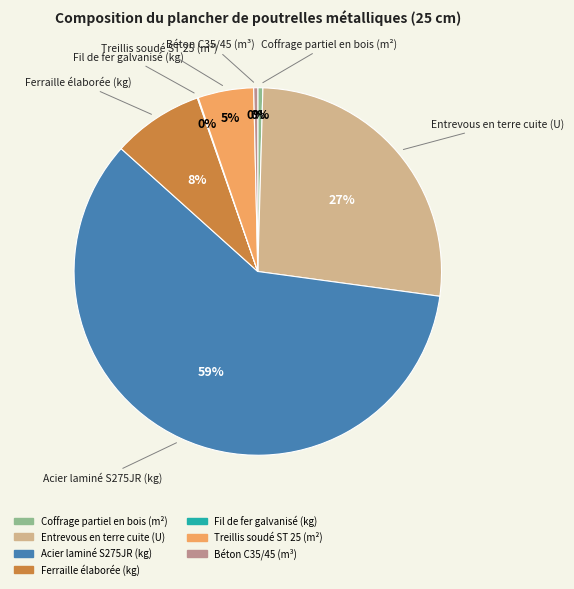

Which slice represents more than half of the pie?

Acier laminé S275JR (kg)